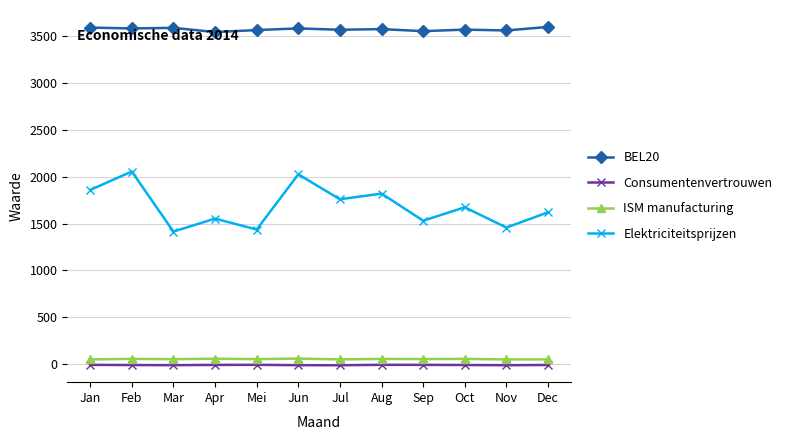

Between Jan and Apr, which series saw the biggest shift?

Elektriciteitsprijzen